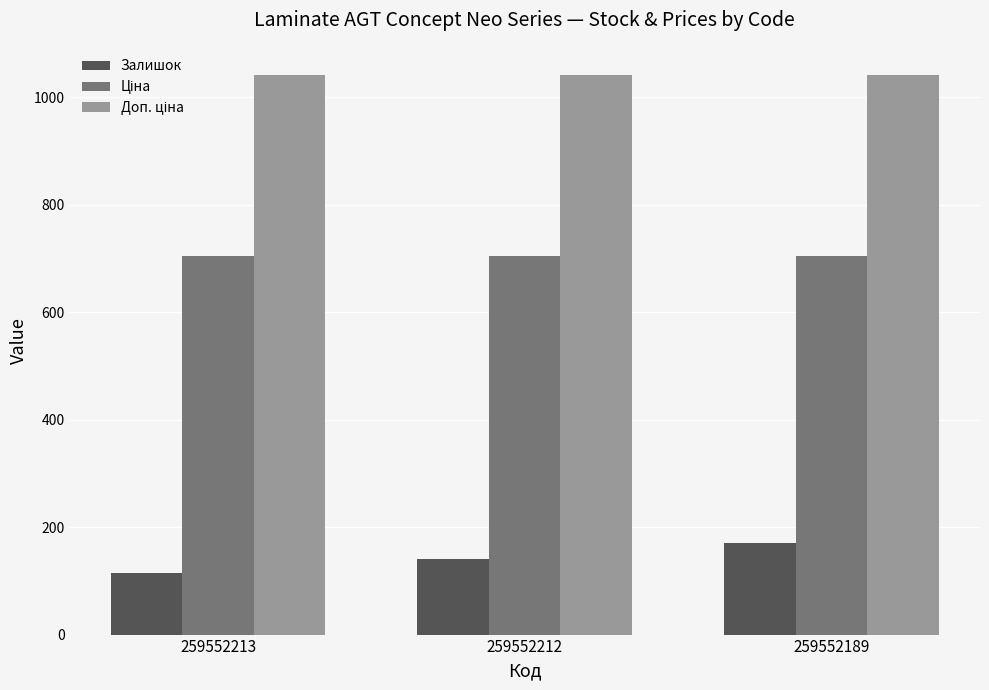

What is the difference between the highest and lowest values at 259552189?

871.0